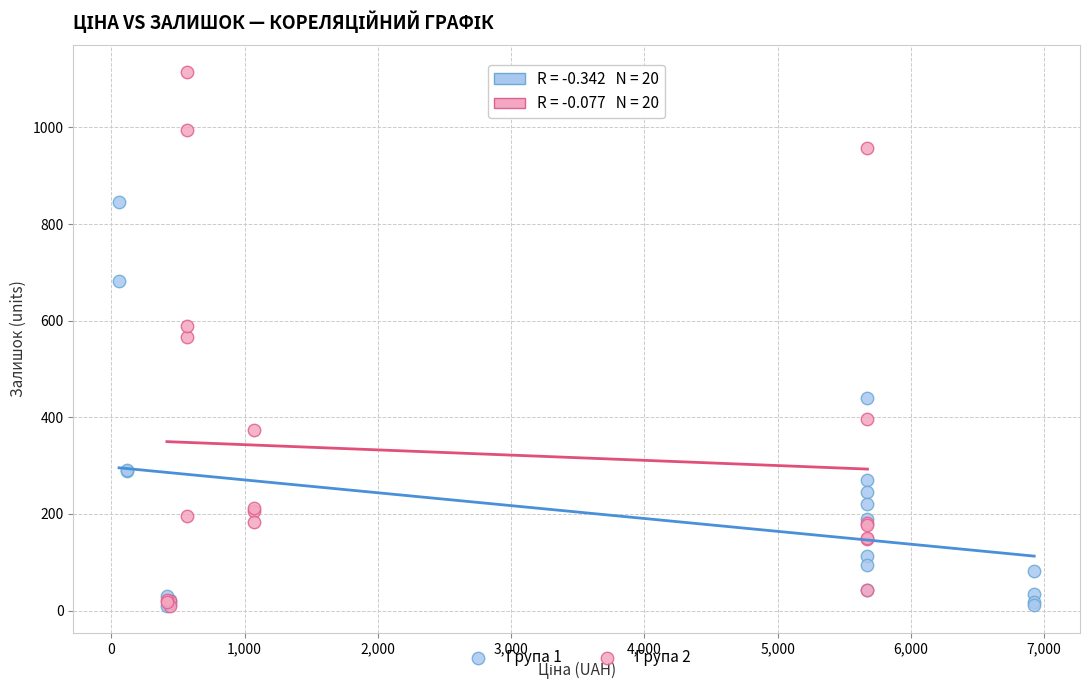

Which series contains the highest Y value?

Група 2